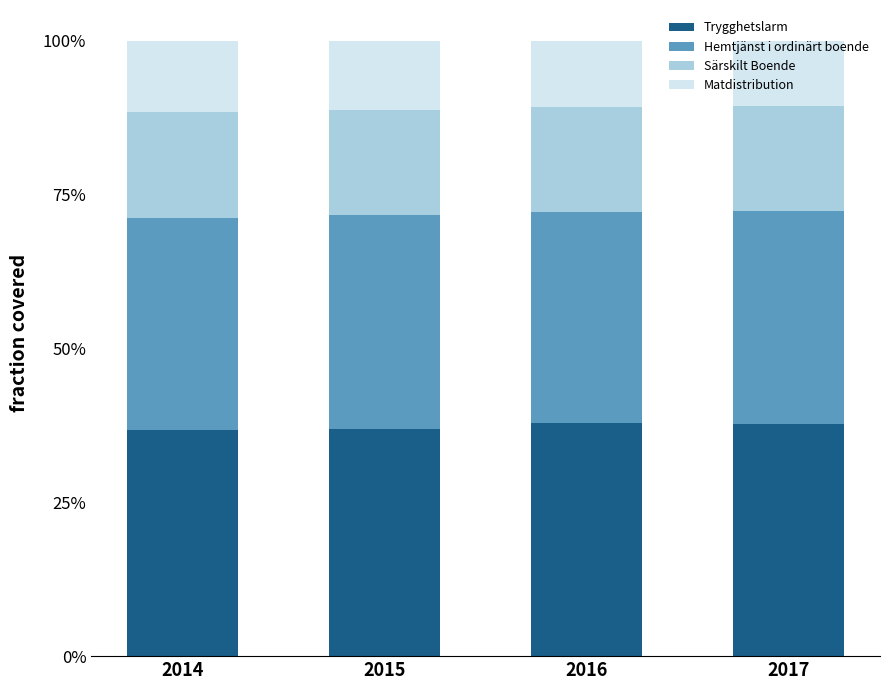

The Trygghetslarm series shows 0.4 at 2016. True or false?

True